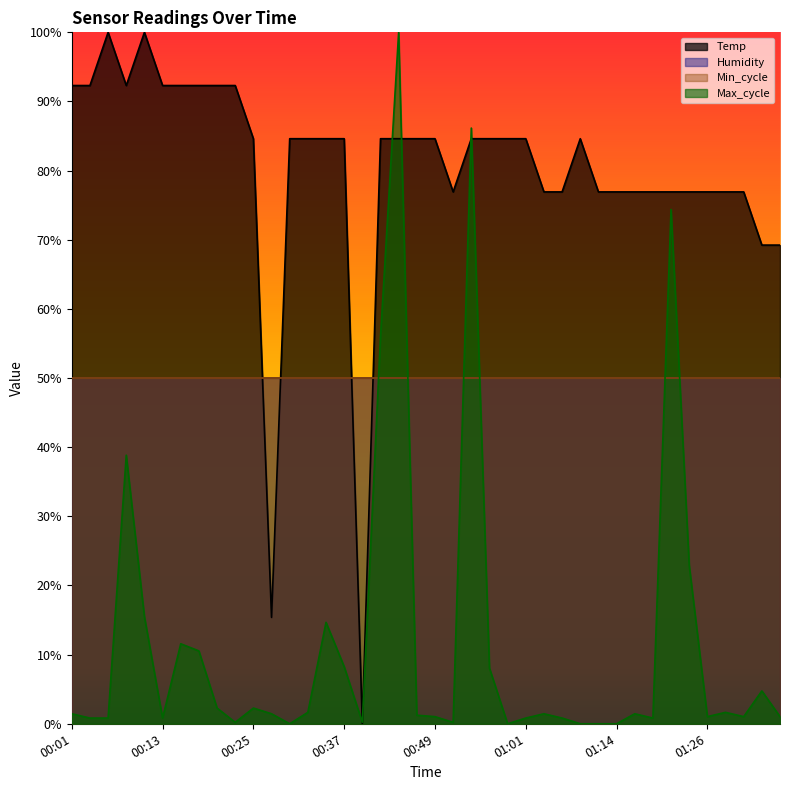

The Temp series shows 0.8 at 00:35. True or false?

True